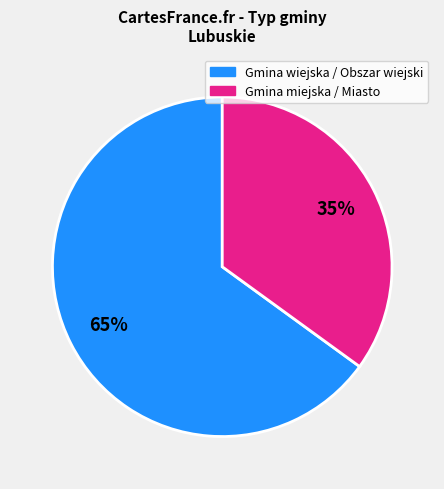

To the nearest percent, what is the difference between the largest and smallest slice percentages?

30%